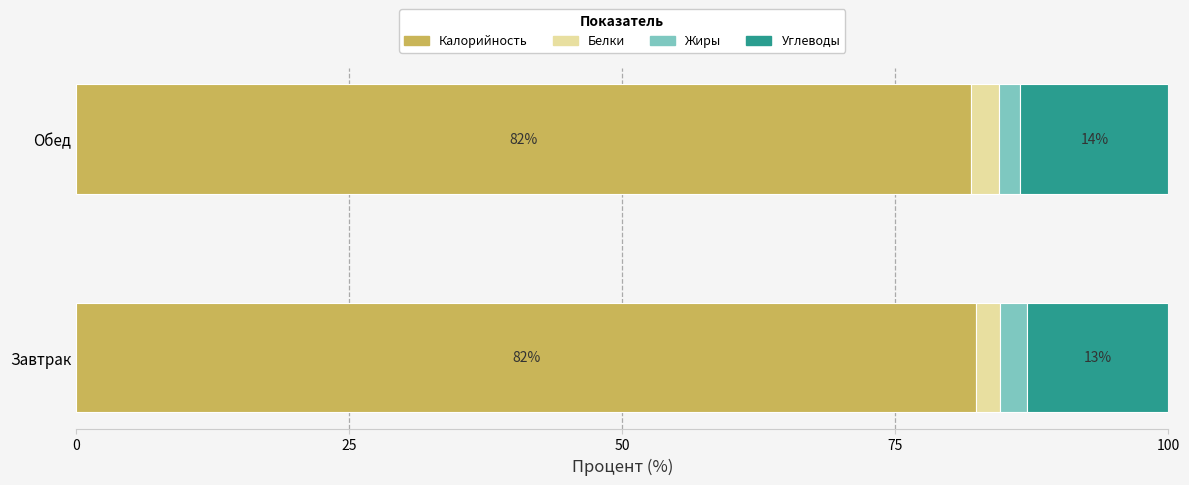

The Калорийность series shows 47.5 at Обед. True or false?

False